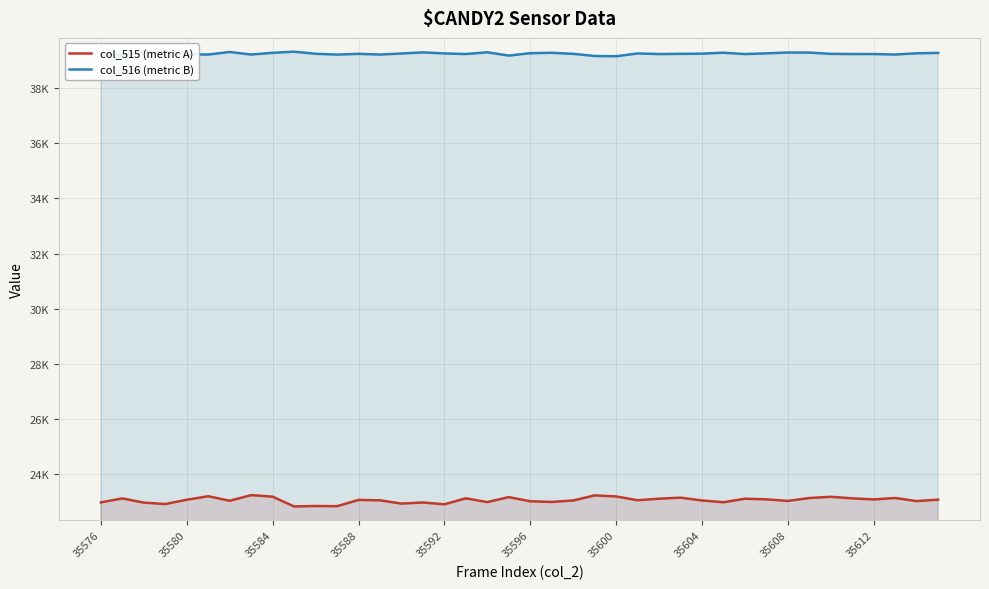

What are all the series names shown in the legend?

col_515 (metric A), col_516 (metric B)